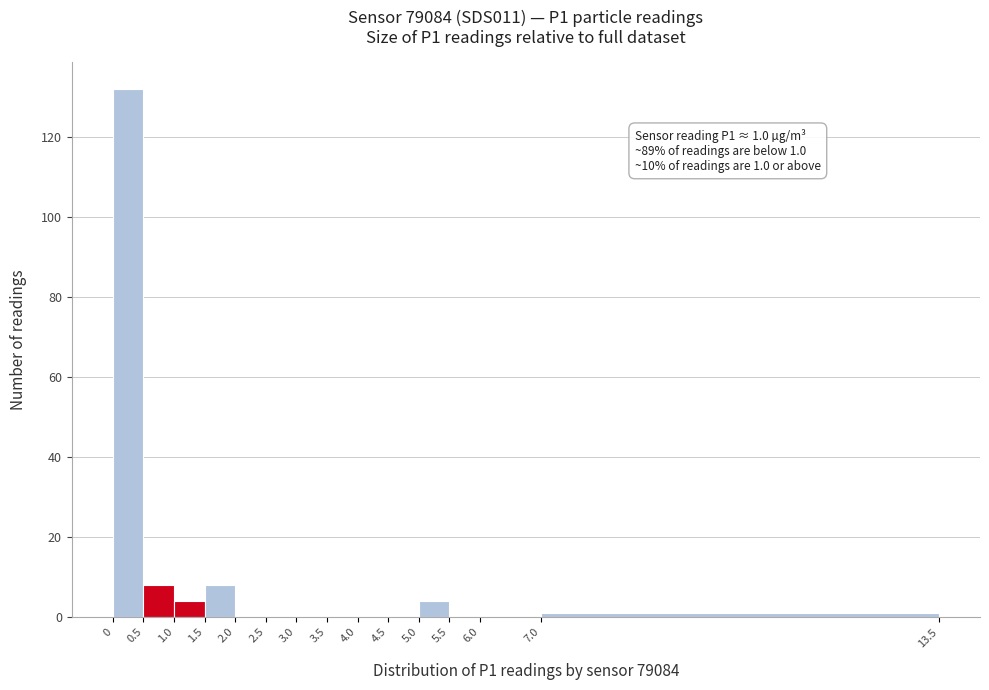

Over which range of the x-axis is the bar tallest?

0 to 0.5